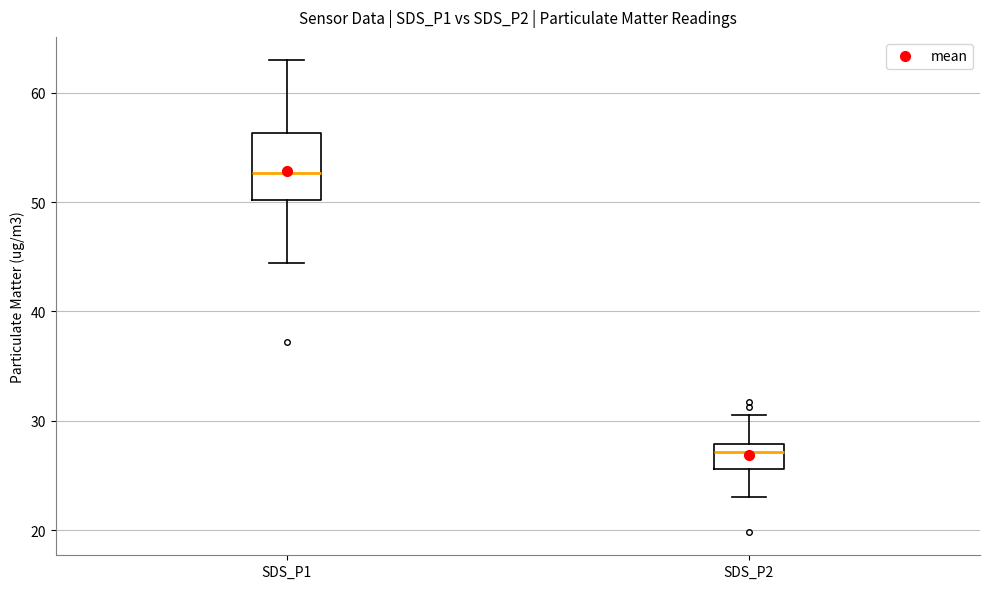

Where does the upper whisker of the box for SDS_P1 end on the y-axis? The values are not printed on the chart, so give them approximately, as read against the axis.

63